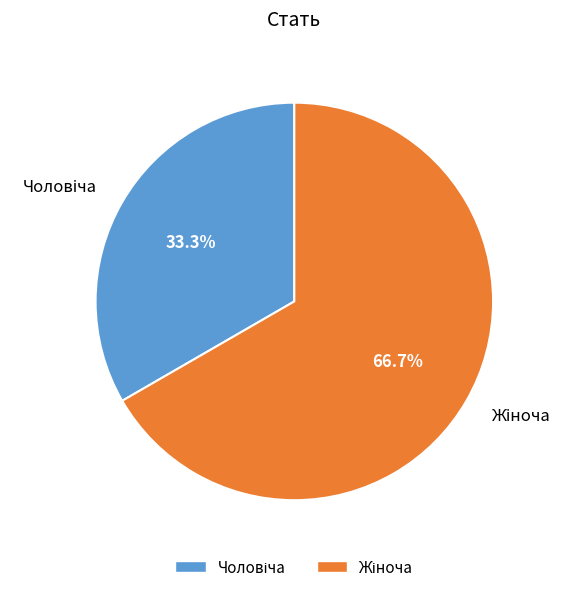

Is there a majority slice in this chart?

Yes